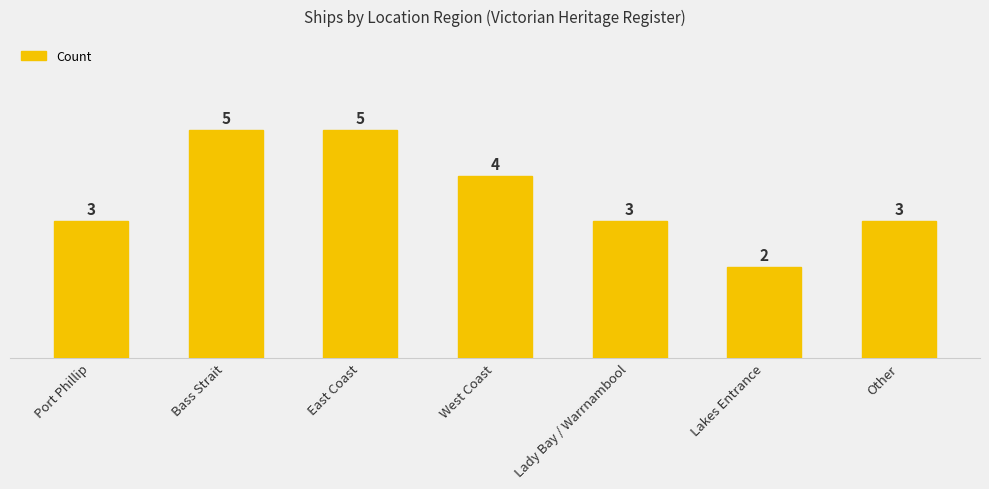

What is the label of the 3rd bar from the left?

East Coast